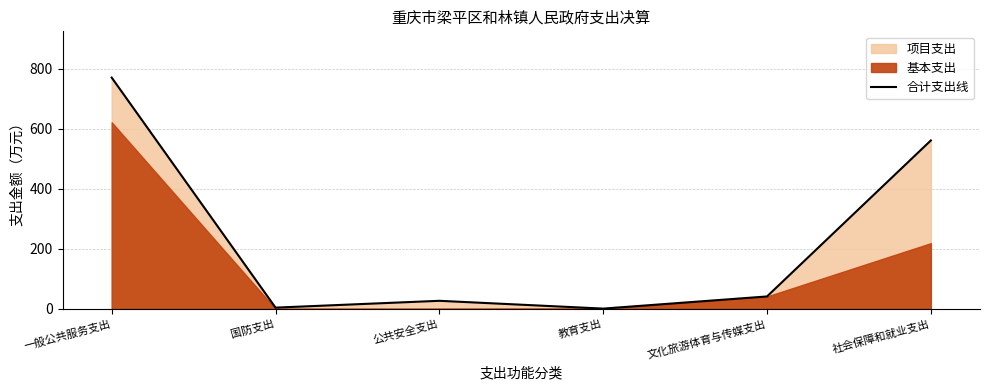

Is it true that the value at 教育支出 is 1.1?

False